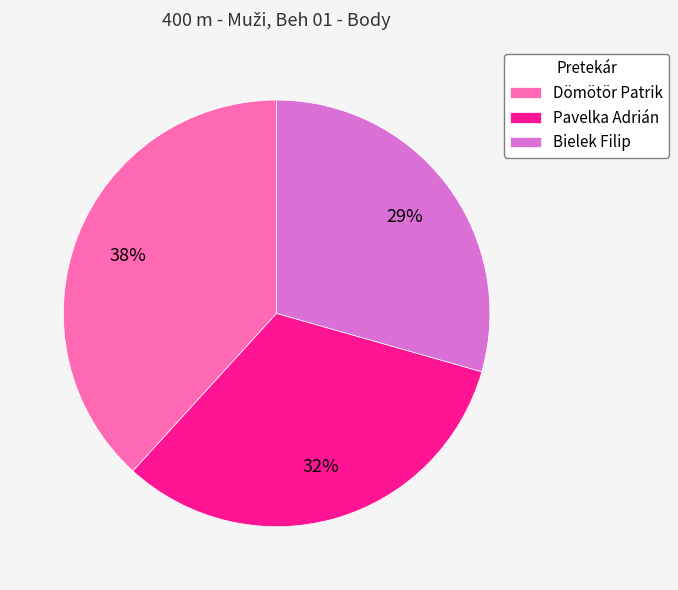

True or false: Dömötör Patrik accounts for 38% of the total.

True